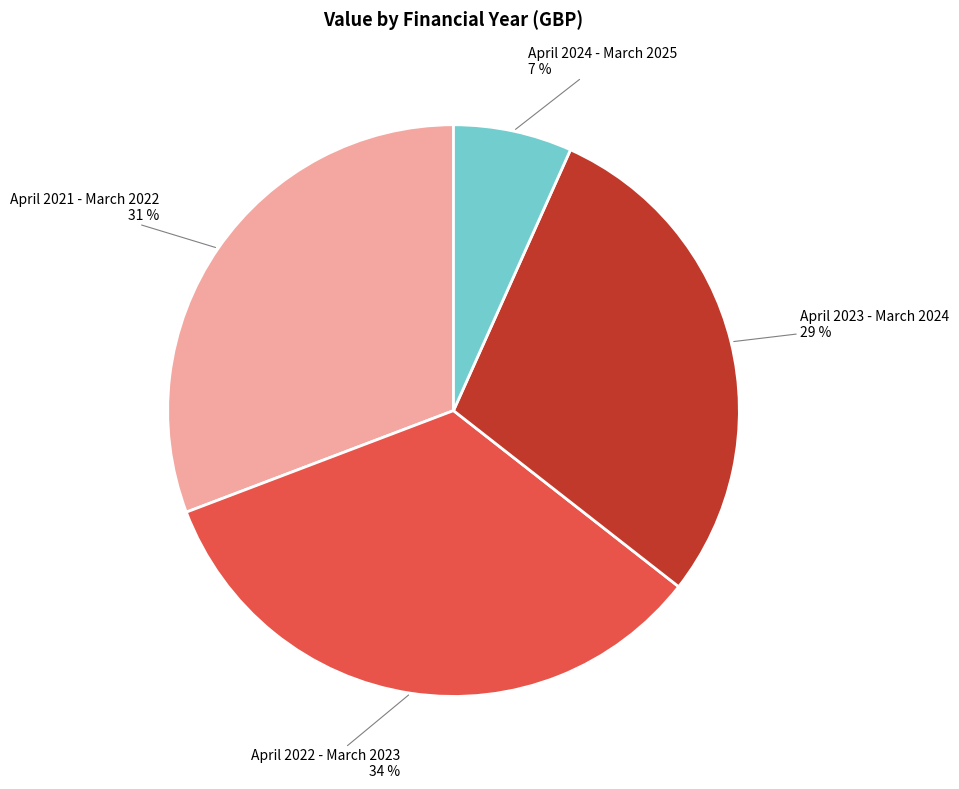

How many slices are in this pie chart?

4